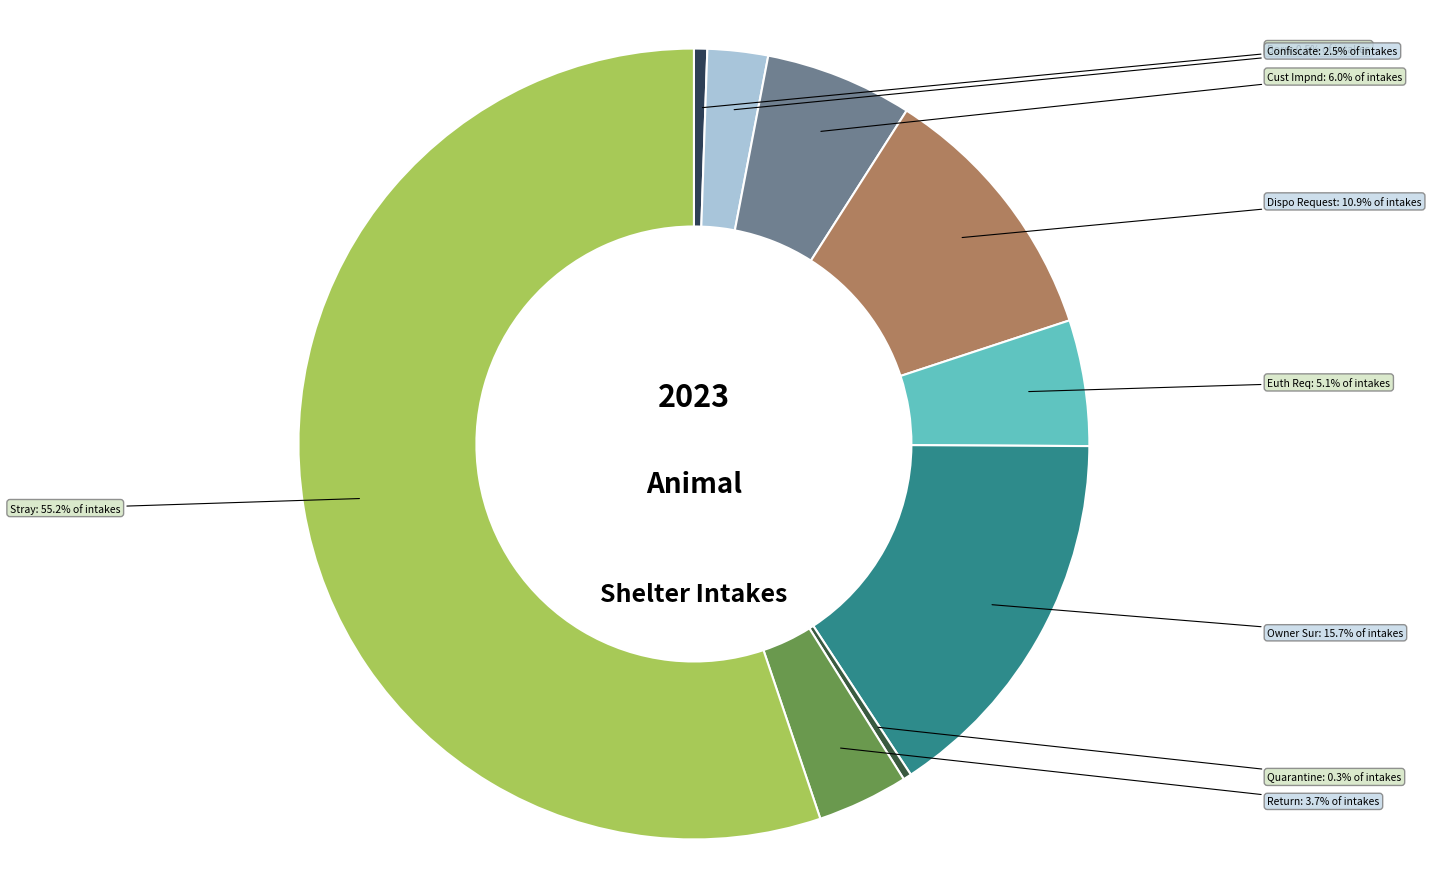

Count the number of slices in the pie.

9